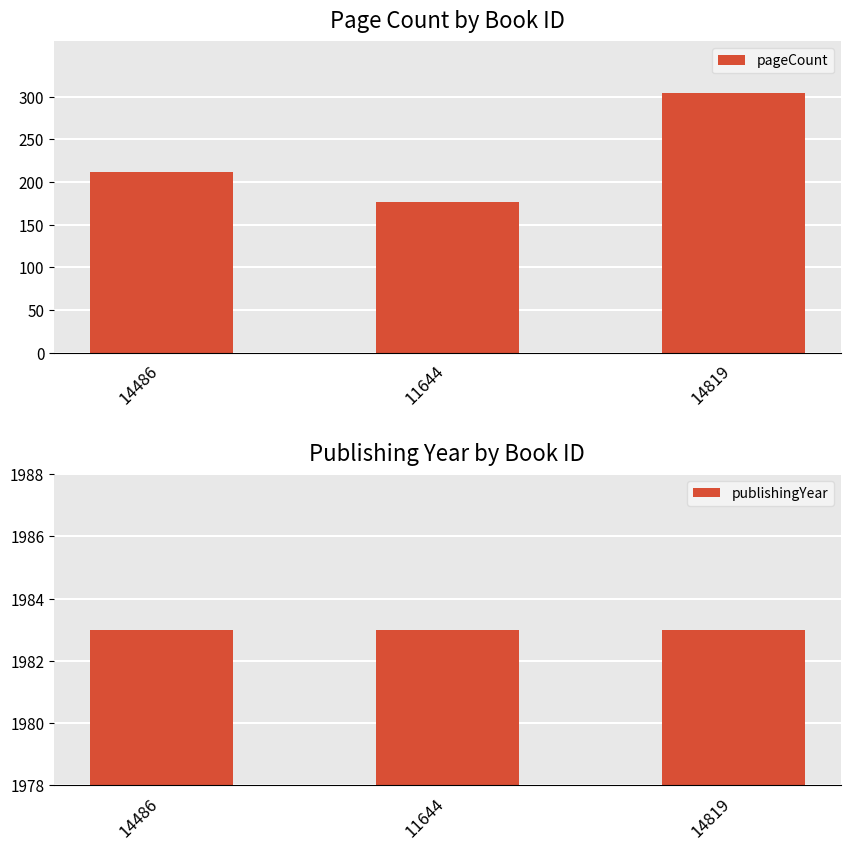

What position from the left is 11644?

2